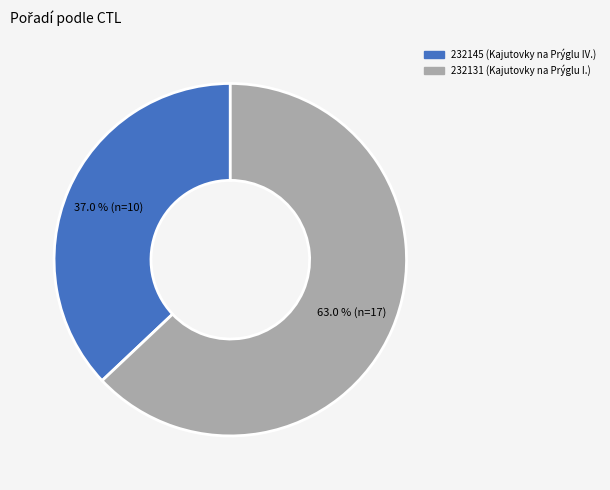

What portion of the pie excludes 232145?

63.0%